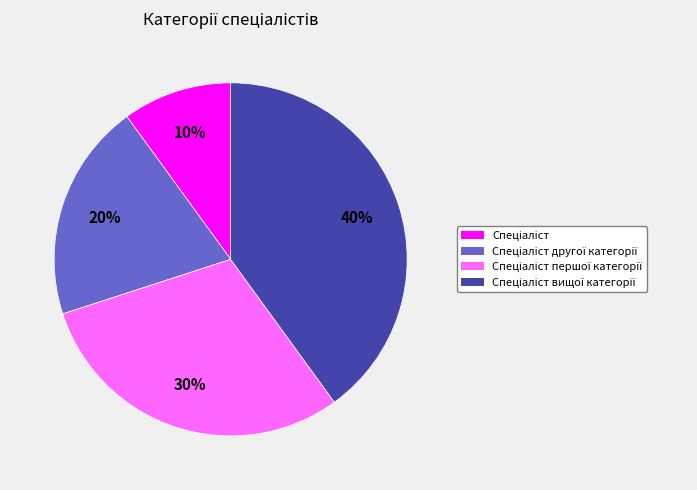

Is there a majority slice in this chart?

No